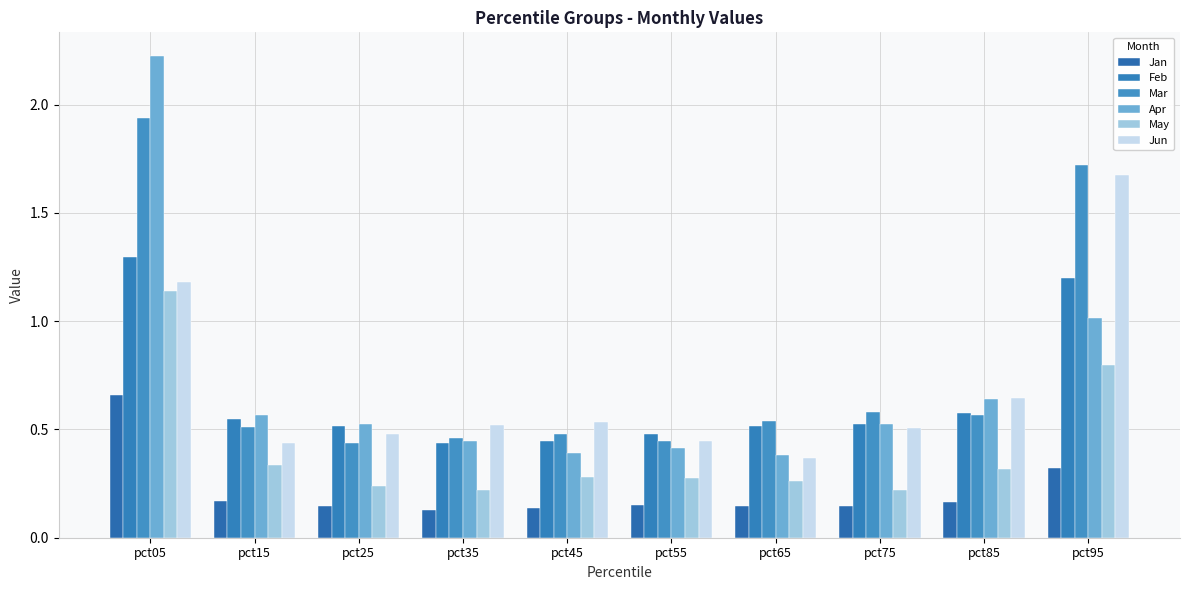

Does the chart contain any negative values?

No